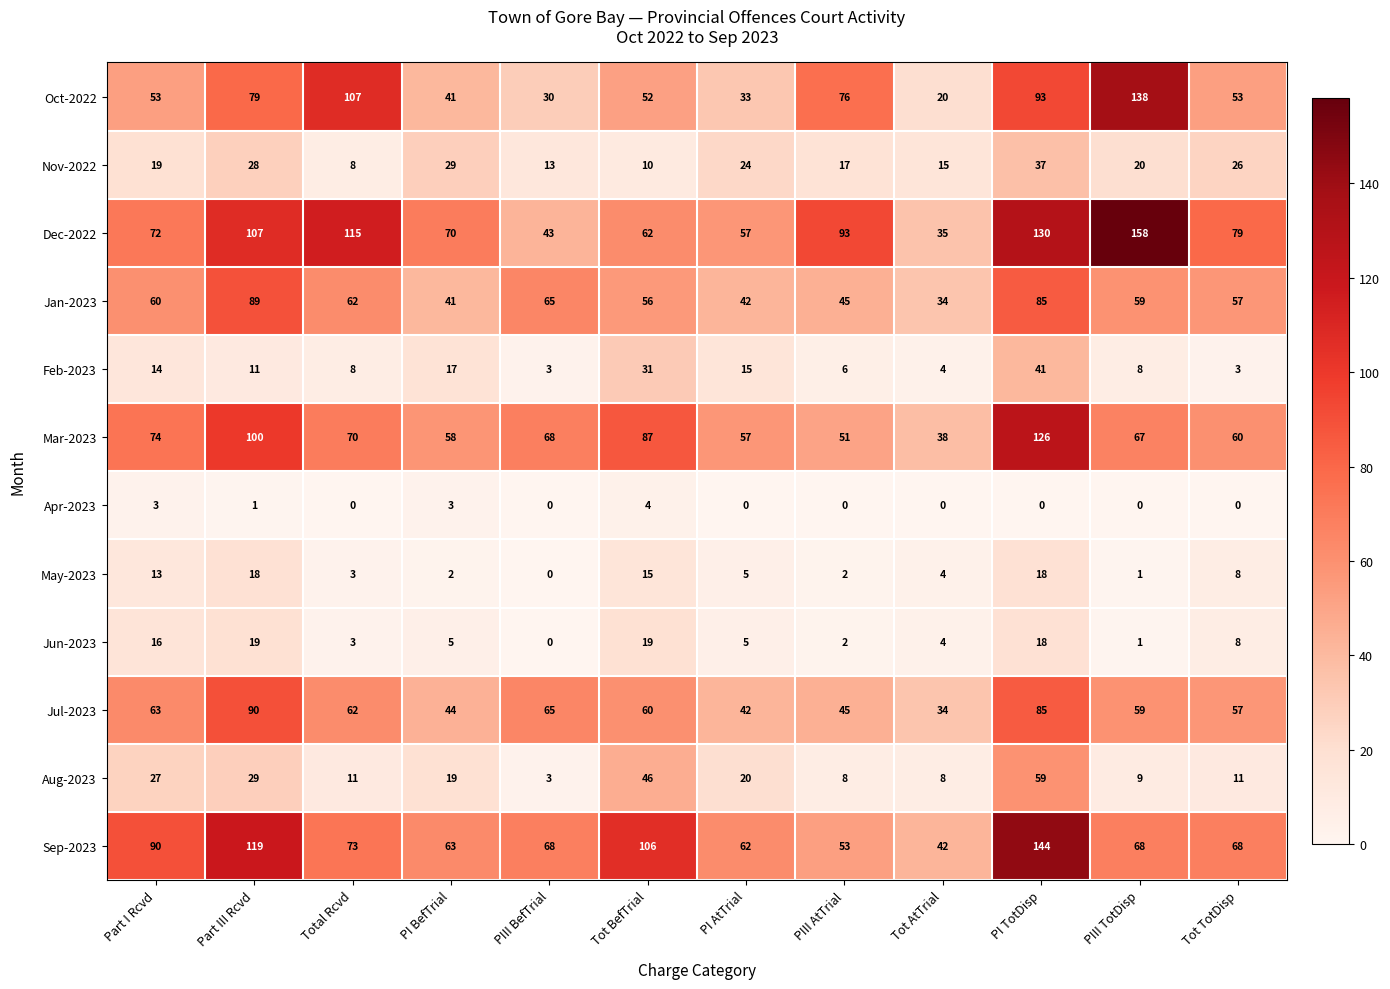

At which label is Mar-2023 closest to 82?

Tot BefTrial